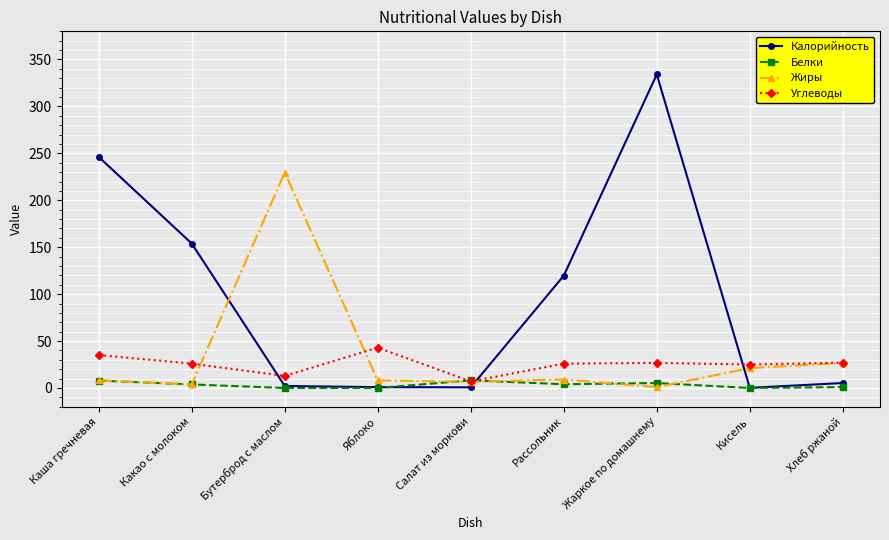

Which series has the widest spread of values?

Калорийность